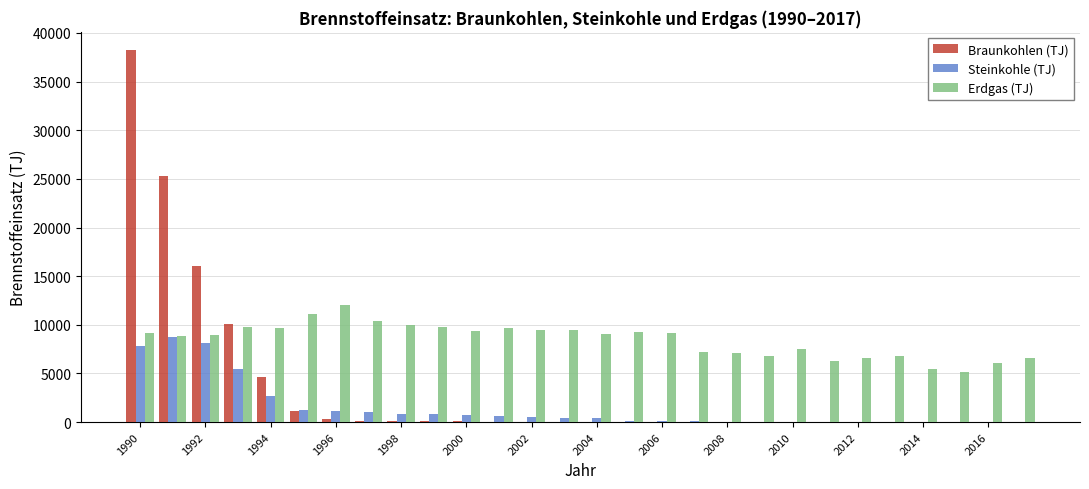

What is the greatest value displayed?

38207.0